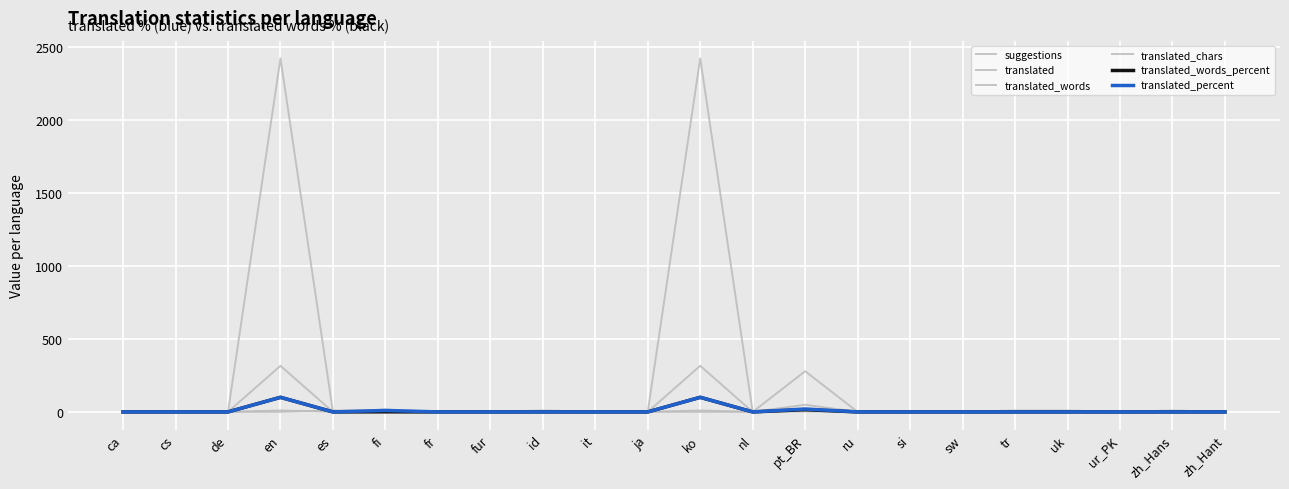

At which category does translated reach its first local peak?

en